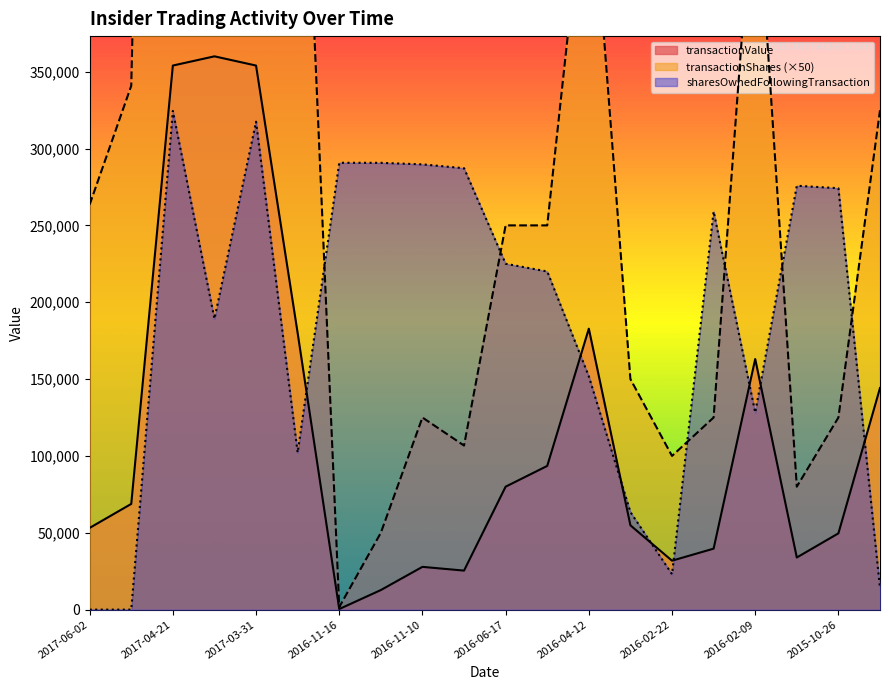

Which series changed the most between 2016-02-22 and 2016-02-09?

transactionShares